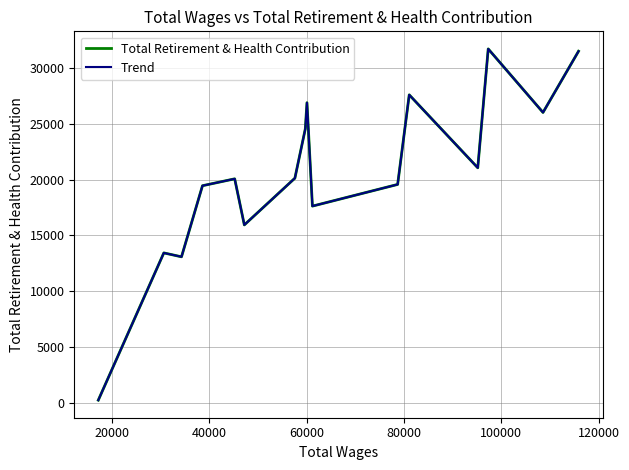

Is this an area chart (filled region under the line)?

No